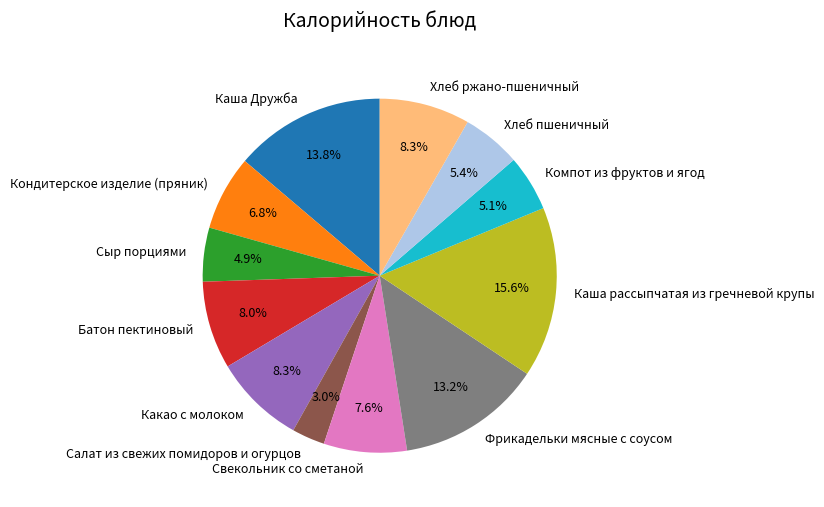

What is the ratio of the value at Хлеб ржано-пшеничный to the value at Свекольник со сметаной?

1.1